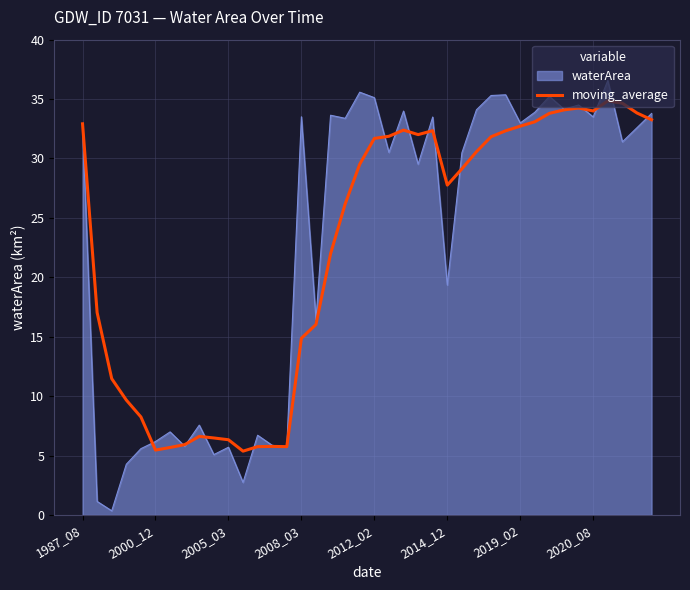

Rank the series by their maximum value, from highest to lowest.

waterArea, moving_average